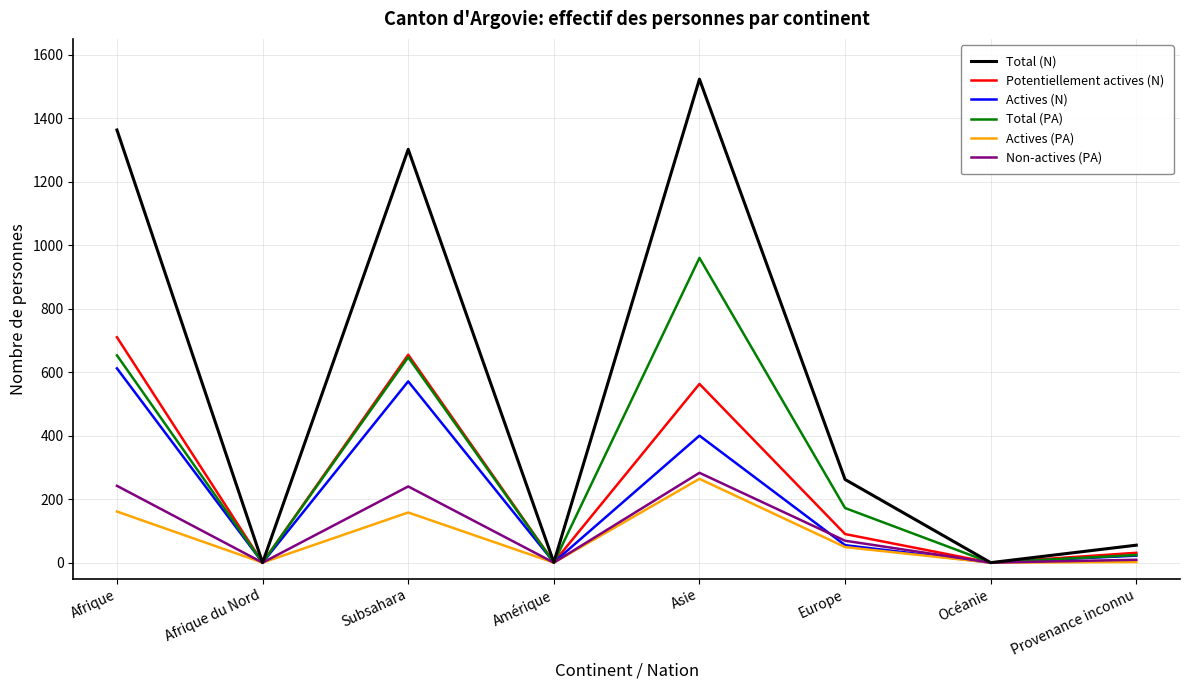

Rank the series at Afrique from highest to lowest value.

Total (N), Potentiellement actives (N), Total (PA), Actives (N), Non-actives (PA), Actives (PA)